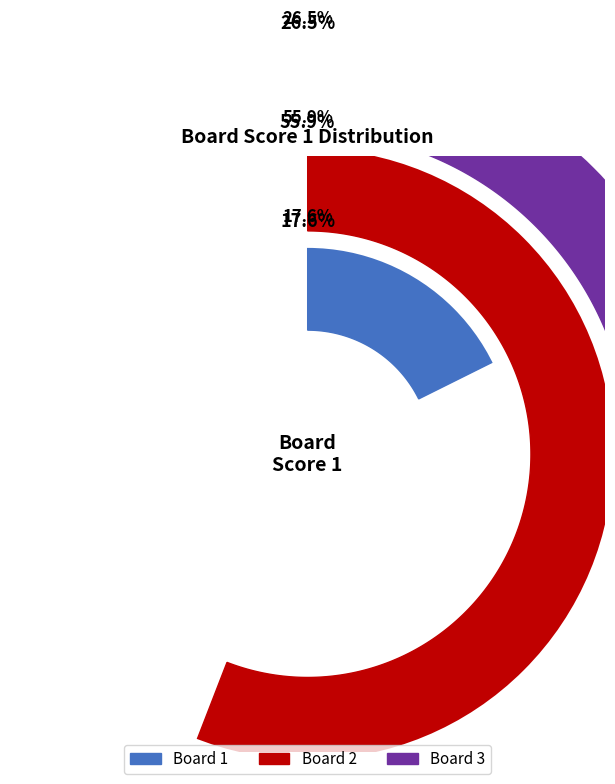

Count the number of slices in the pie.

3